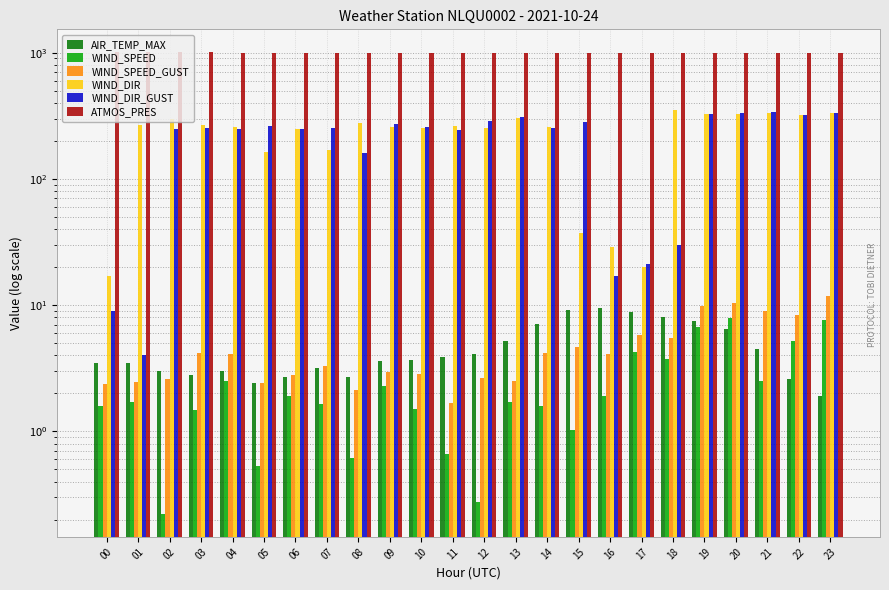

What is the sum of all WIND_SPEED values?

61.0